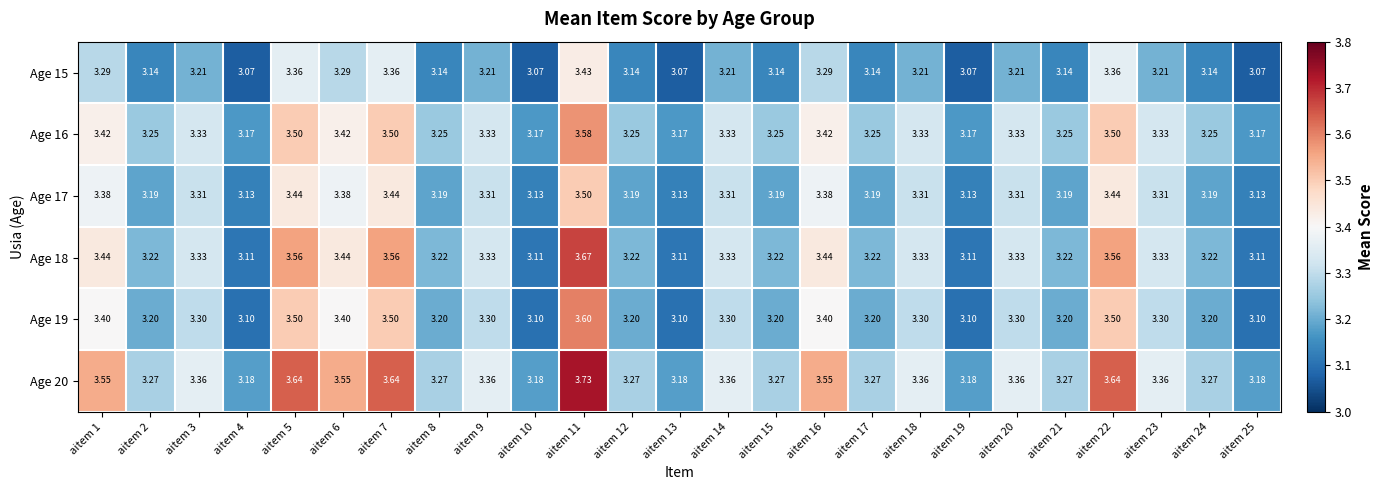

Is the value of Age 17 at aitem 15 greater than the value of Age 18 at aitem 23?

No